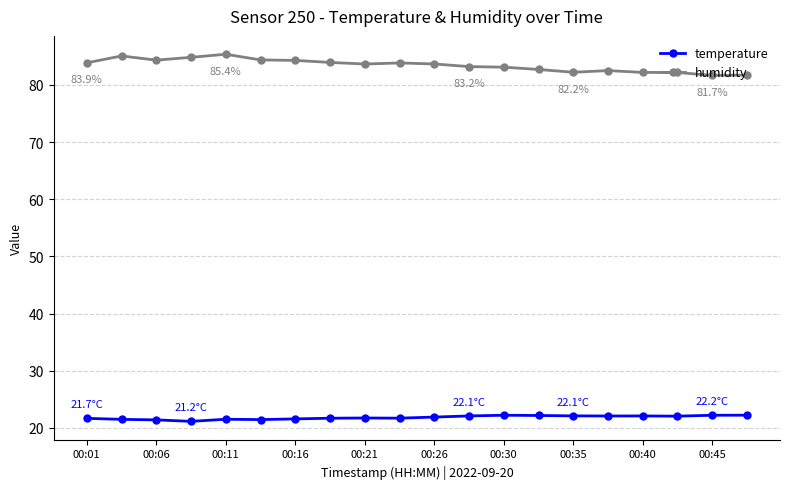

What is the value of the temperature point at the 15th from the left?

22.1